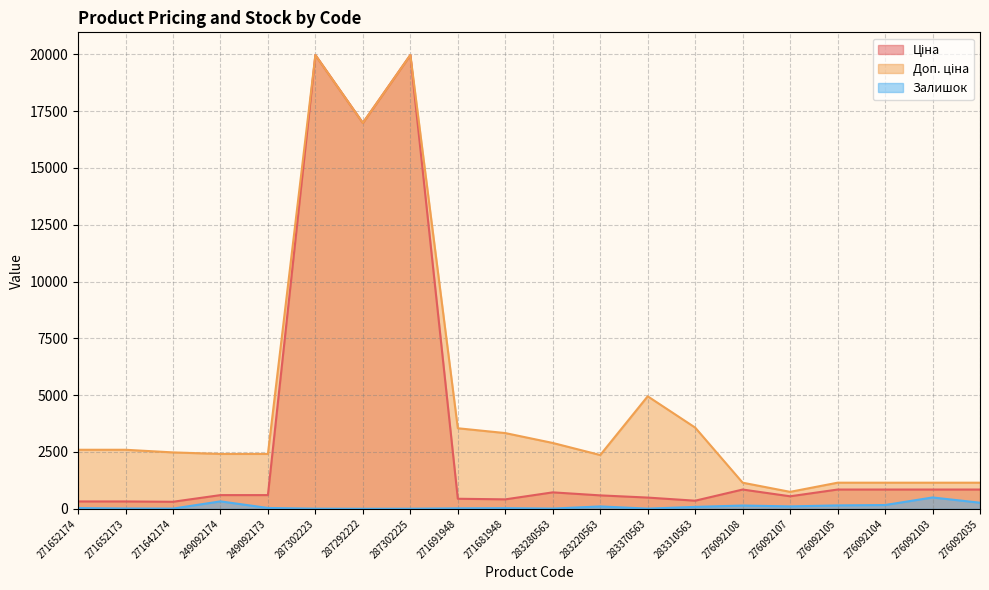

What is the difference between the highest and lowest values at 287302223?

19957.2